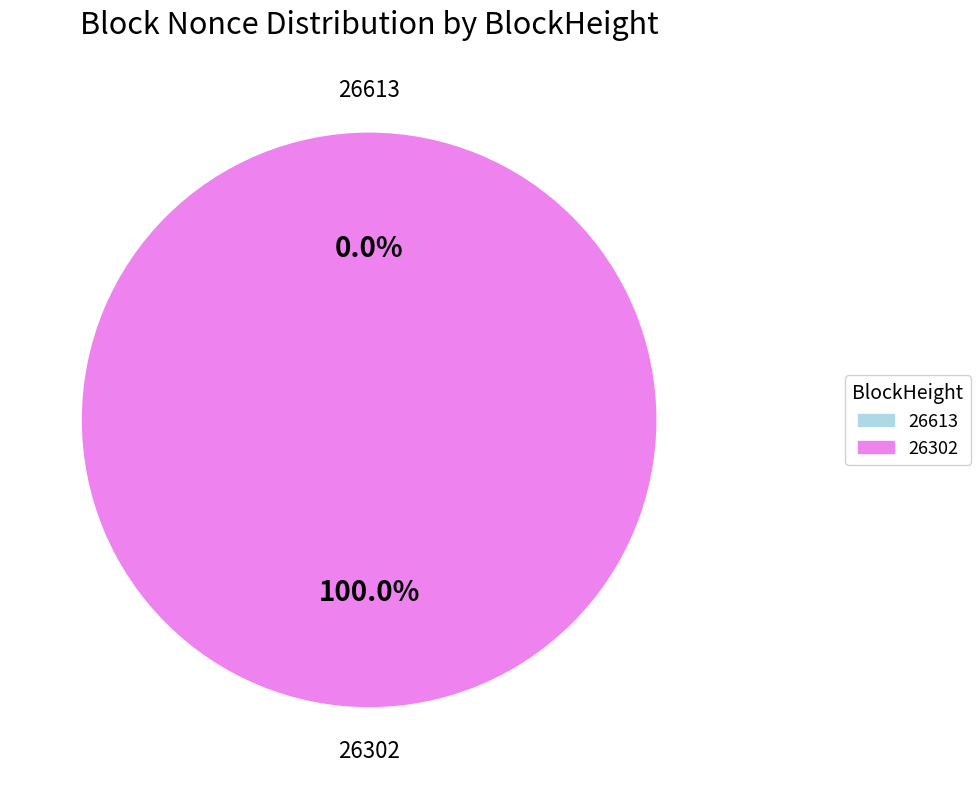

Combined, do 26613 and 26302 account for over 50%?

Yes